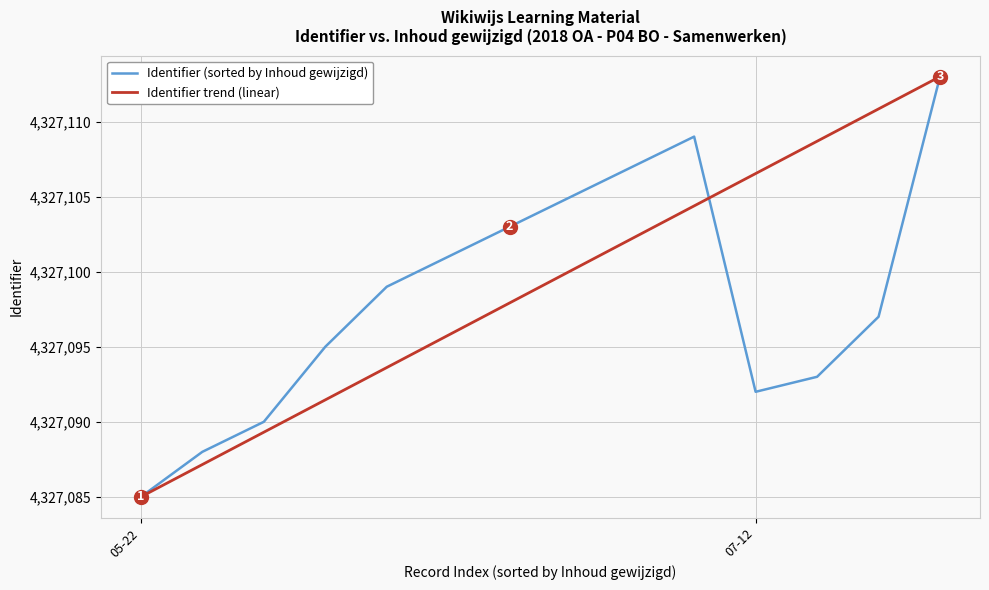

List the series in order of their overall mean, lowest first.

Identifier (sorted by Inhoud gewijzigd), Identifier trend (linear)